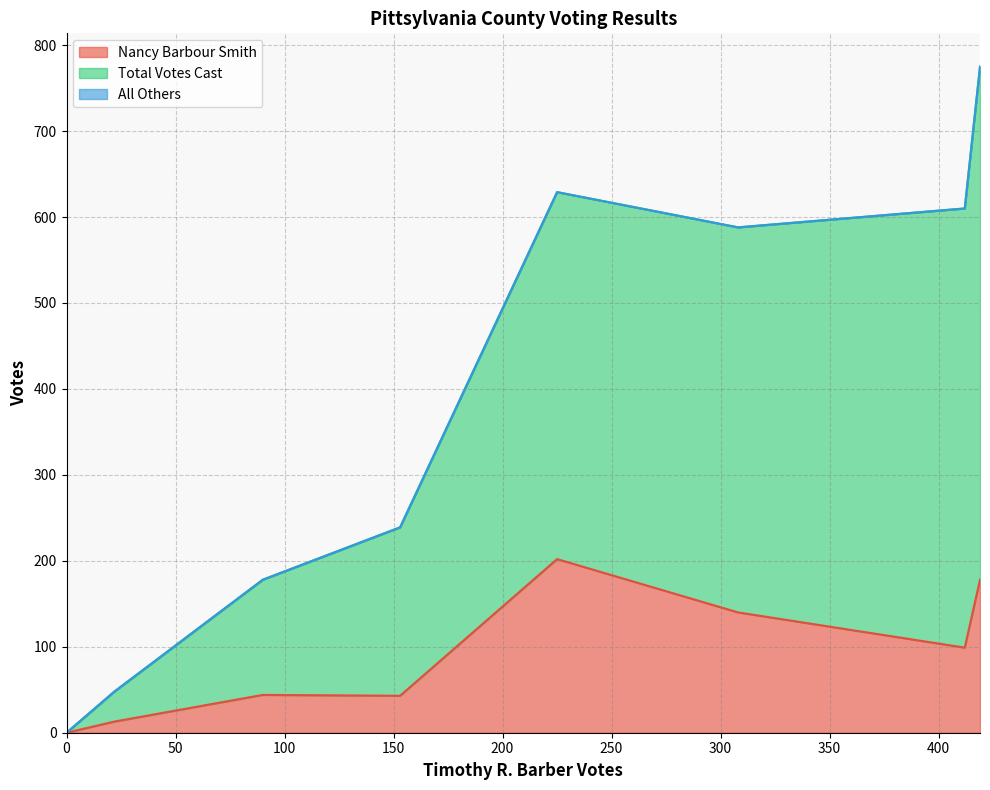

Reading left to right, list all the values displayed in this chart.

Nancy Barbour Smith: 602 - Bearskin=44	603 - Stony Mill=178	604 - Swansonville=202	605 - Whitmell=140	606 - Brosville=99	607 - Dry Fork=43	Ab - Central Absentee=13	Provisional Votes=0
Total Votes Cast: 602 - Bearskin=134	603 - Stony Mill=597	604 - Swansonville=427	605 - Whitmell=448	606 - Brosville=511	607 - Dry Fork=196	Ab - Central Absentee=35	Provisional Votes=0
All Others: 602 - Bearskin=0	603 - Stony Mill=0	604 - Swansonville=0	605 - Whitmell=0	606 - Brosville=0	607 - Dry Fork=0	Ab - Central Absentee=0	Provisional Votes=0